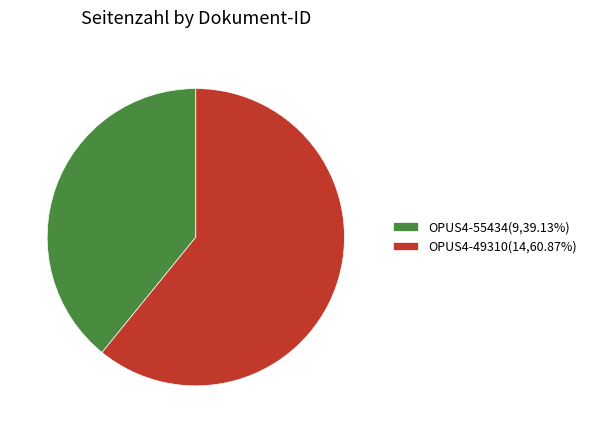

Rank the categories by value from lowest to highest.

OPUS4-55434, OPUS4-49310